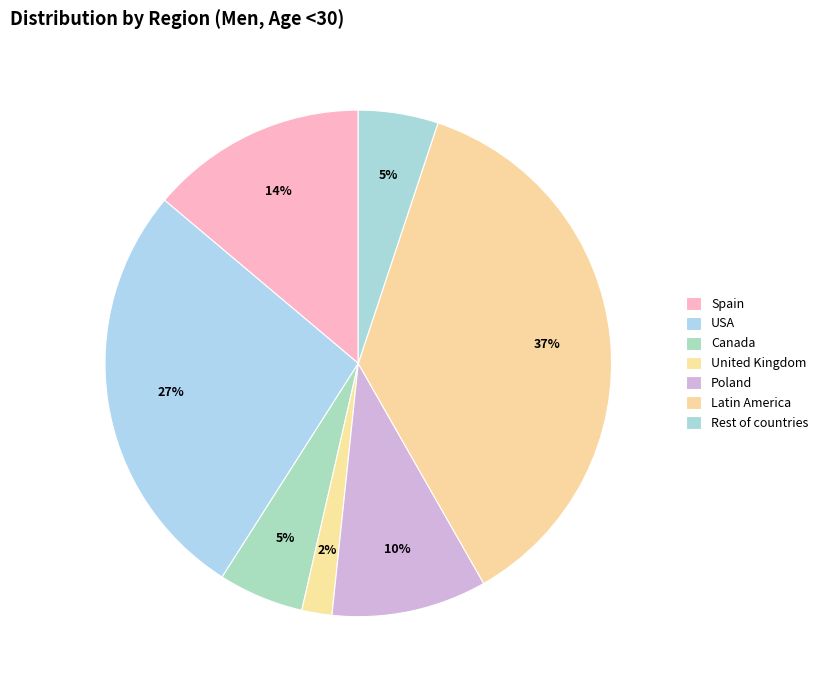

How much of the chart is everything except USA?

72.9%